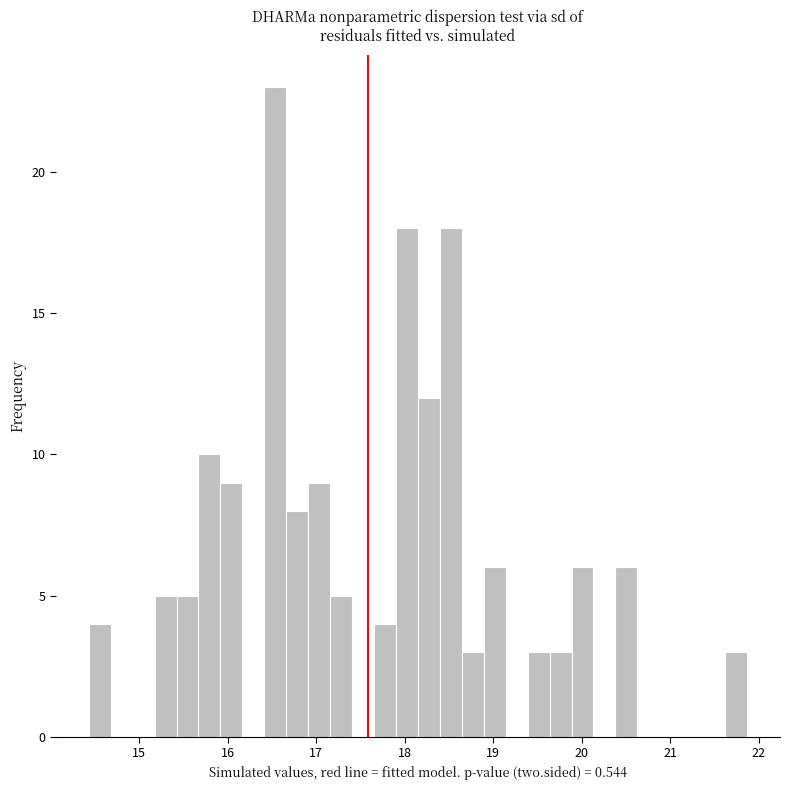

Read against the x-axis, roughly where is the centre of the tallest bar?

16.5